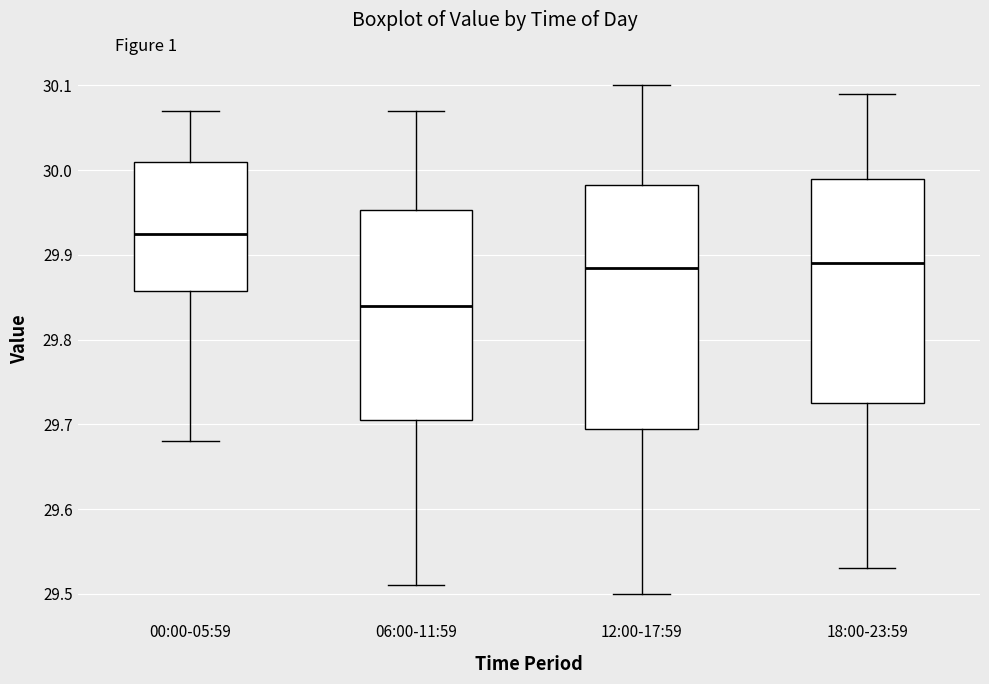

Reading left to right, transcribe this box plot: for each box, give where its median line is, the range the box spans, and where its two whiskers end, as read against the y-axis. The values are not printed on the chart, so give them approximately, as read against the axis.

00:00-05:59: median 29.93, box 29.86 to 30.01, whiskers 29.68 to 30.07
06:00-11:59: median 29.84, box 29.71 to 29.95, whiskers 29.51 to 30.07
12:00-17:59: median 29.89, box 29.70 to 29.98, whiskers 29.50 to 30.10
18:00-23:59: median 29.89, box 29.73 to 29.99, whiskers 29.53 to 30.09